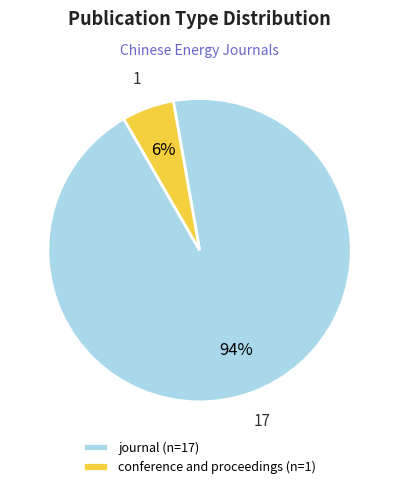

To the nearest percent, what portion does journal represent?

94%